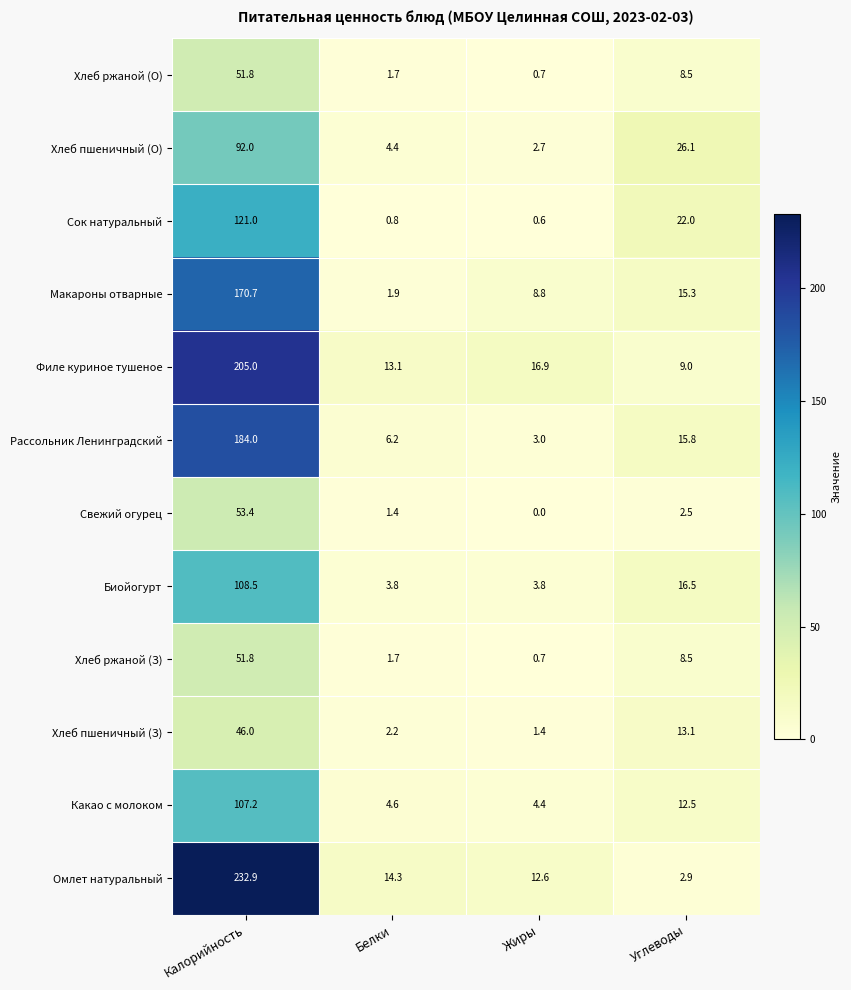

What is the maximum value shown in the chart?

232.9